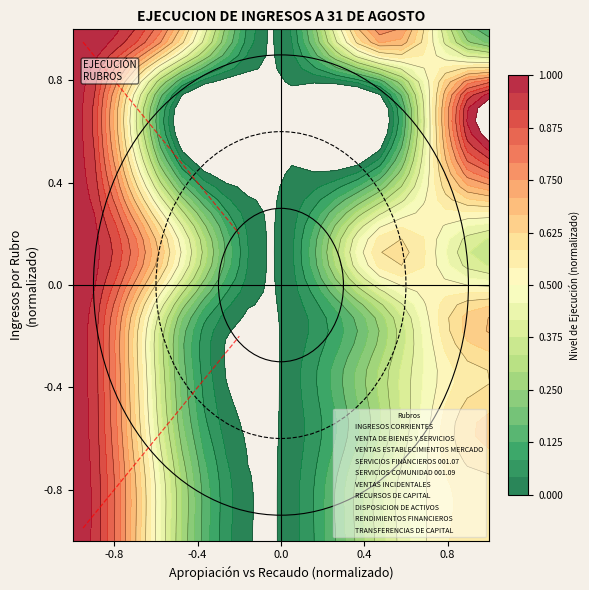

How many positive values does the VENTAS ESTABLECIMIENTOS MERCADO series have?

4